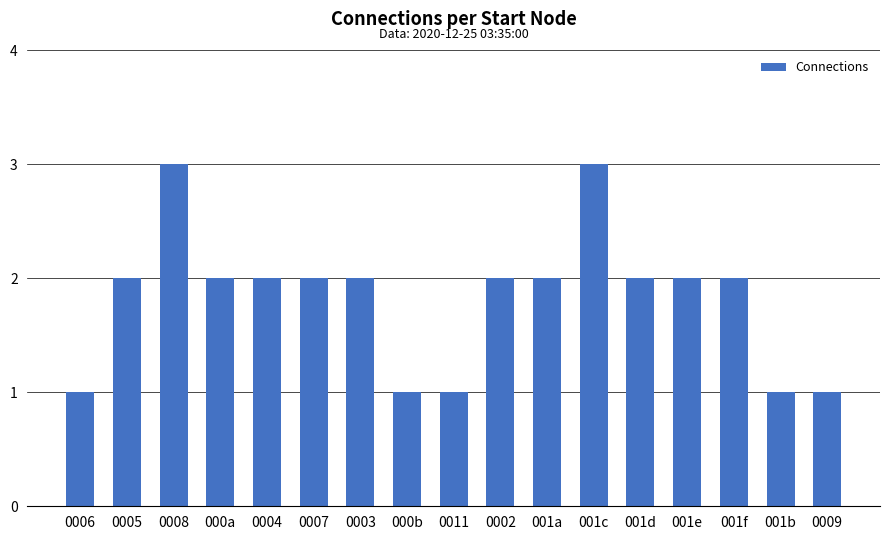

What is the value of the 11th bar from the left?

2